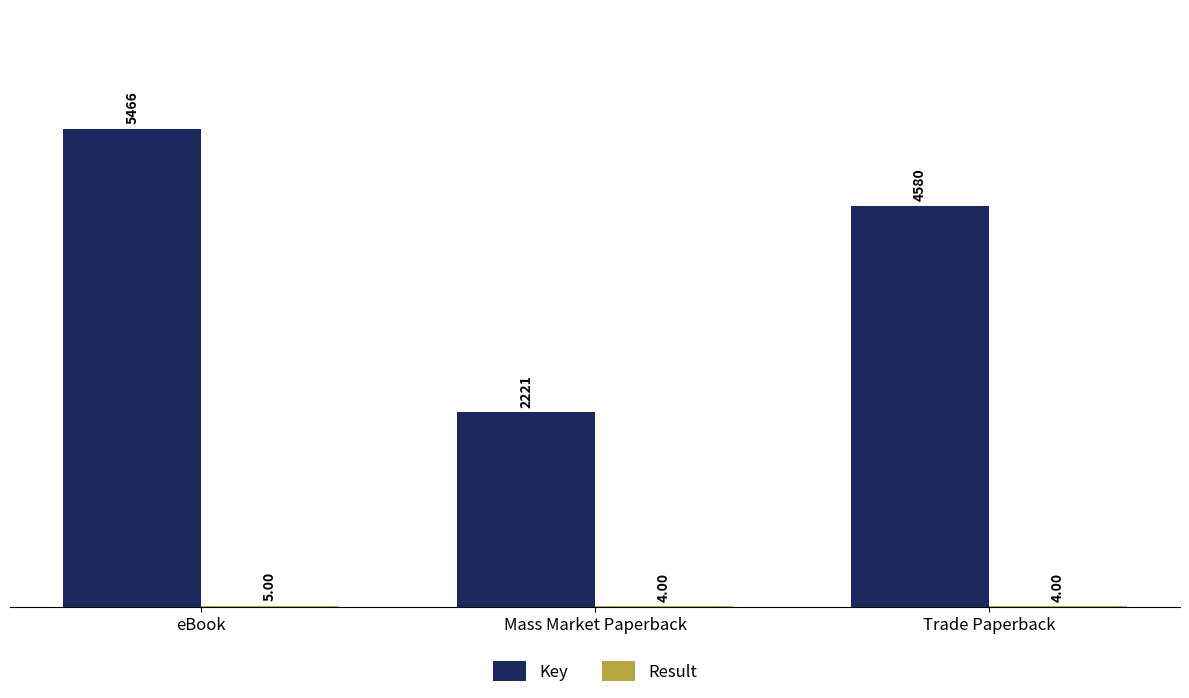

Where is Key nearest to the value 3843?

Trade Paperback